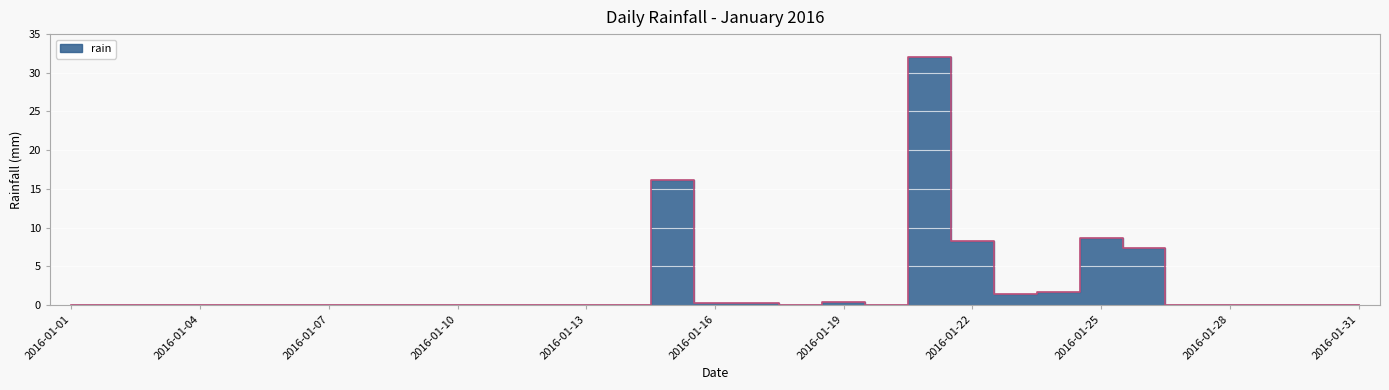

Reading right to left, what are all the values shown in this chart?

0.0	0.0	0.0	0.0	0.0	7.4	8.6	1.6	1.4	8.2	32.0	0.0	0.4	0.0	0.2	0.2	16.2	0.0	0.0	0.0	0.0	0.0	0.0	0.0	0.0	0.0	0.0	0.0	0.0	0.0	0.0